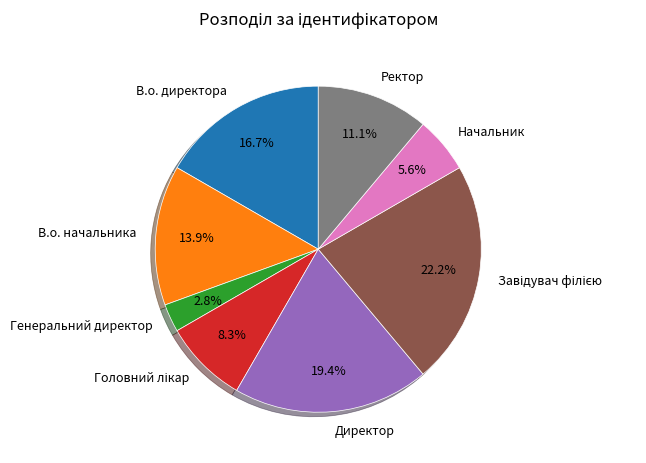

What is the ratio of the value at В.о. директора to the value at Директор?

0.9